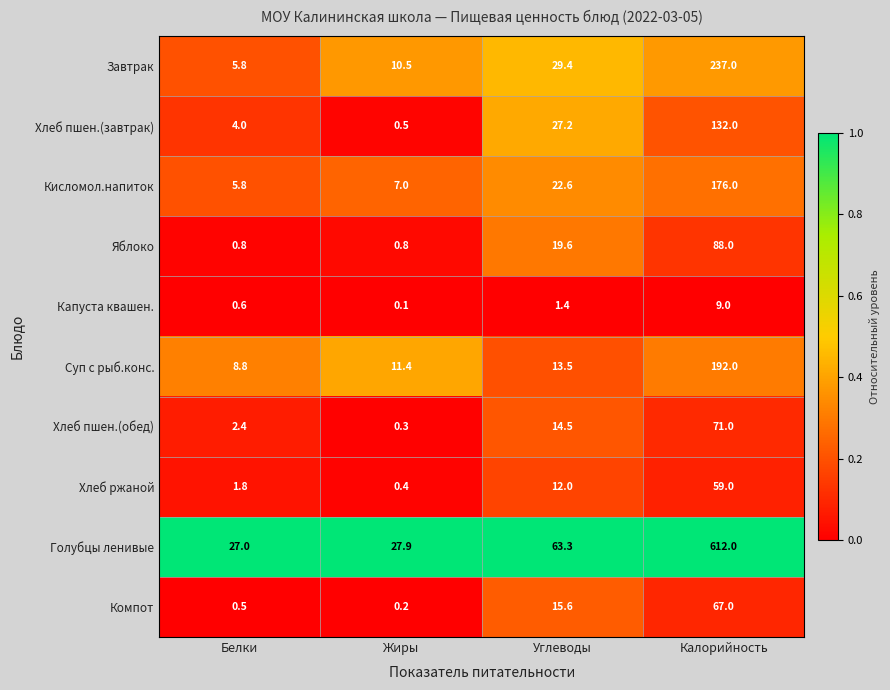

What is the greatest value displayed?

612.0